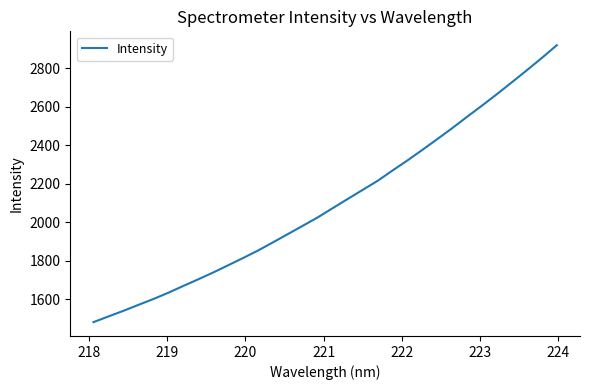

Count the number of categories in the chart.

32